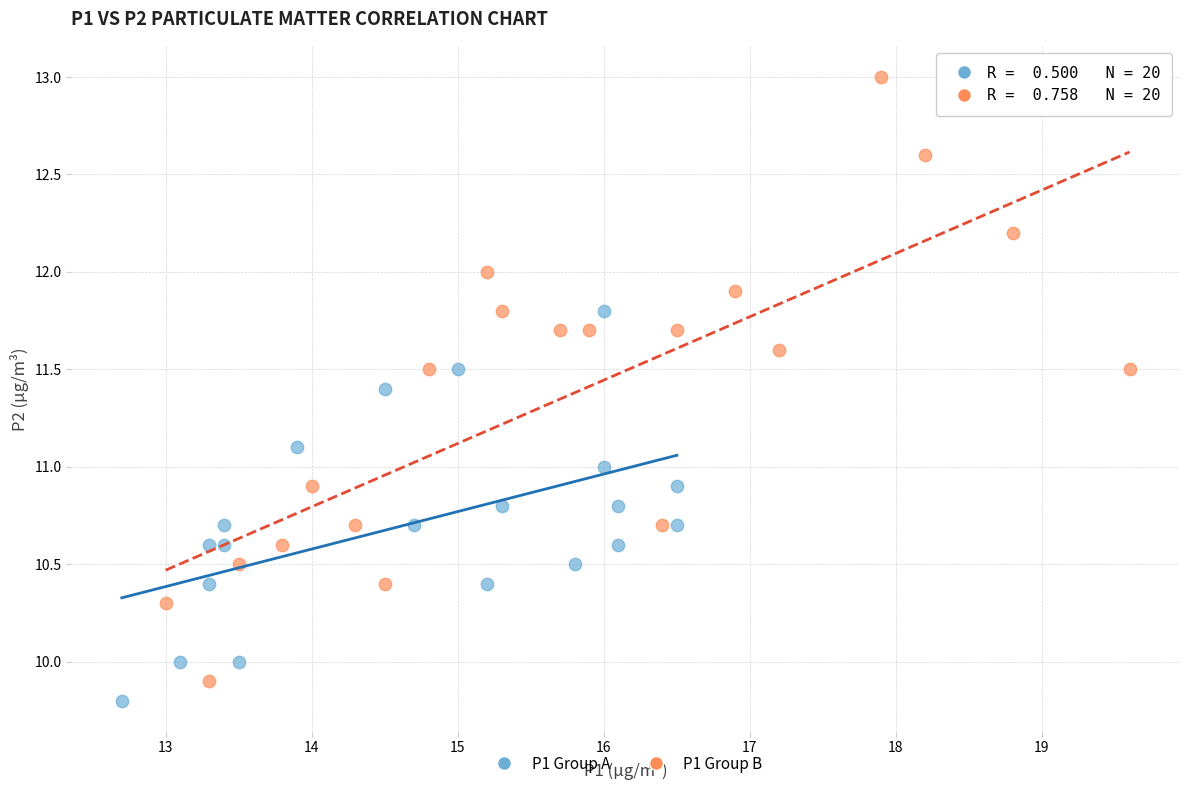

Which series has the widest spread of Y values?

P1 Group B